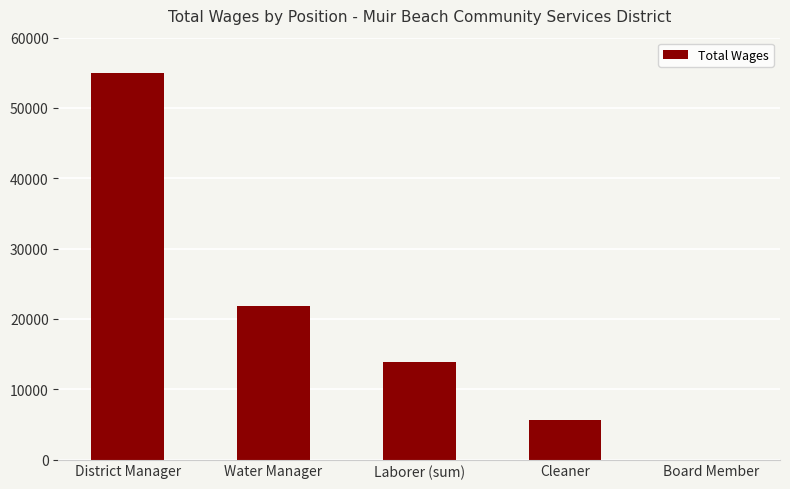

What is the maximum value shown in the chart?

55000